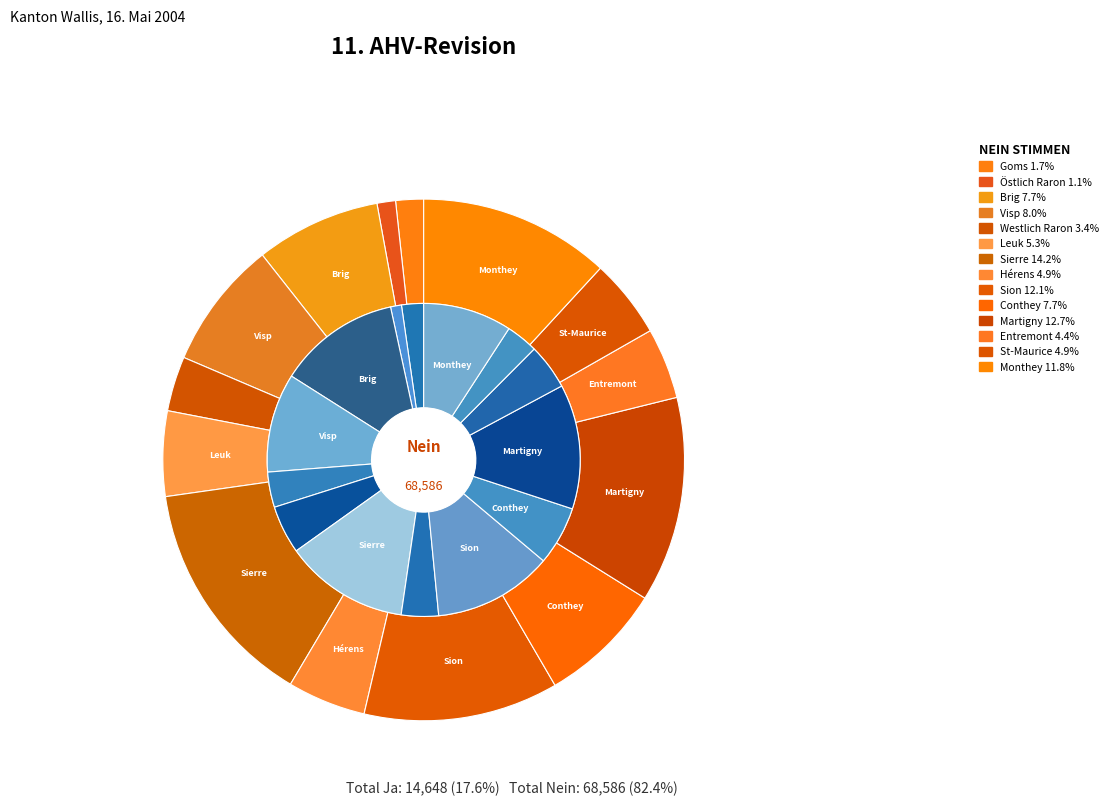

Which series has the largest range (max minus min)?

nein_values